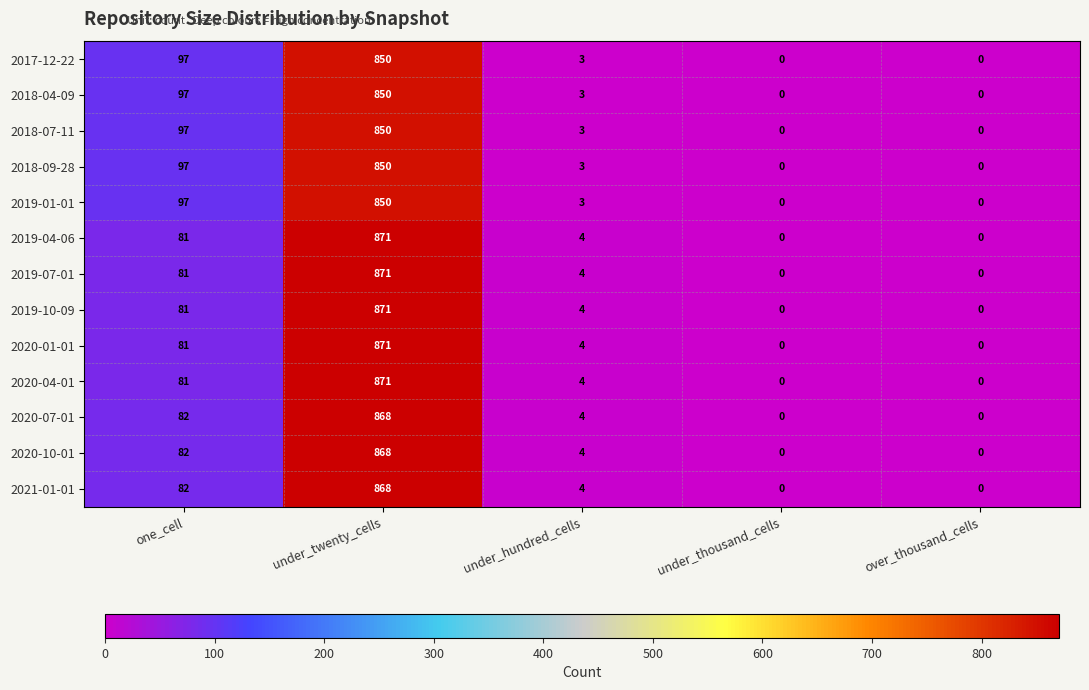

Which label corresponds to the largest value in the chart?

under_twenty_cells